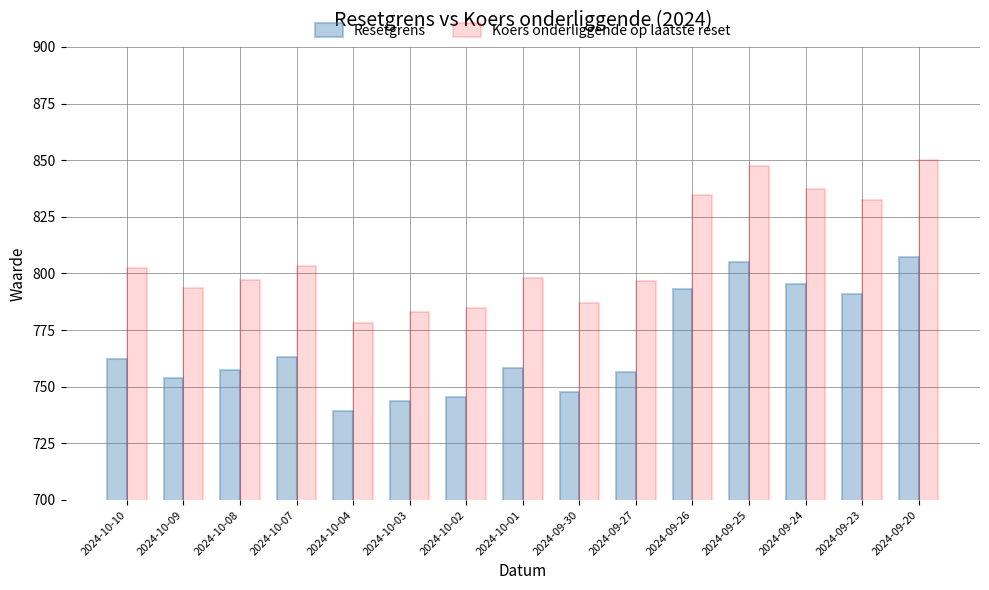

List the series in order of their overall mean, lowest first.

Resetgrens, Koers onderliggende op laatste reset